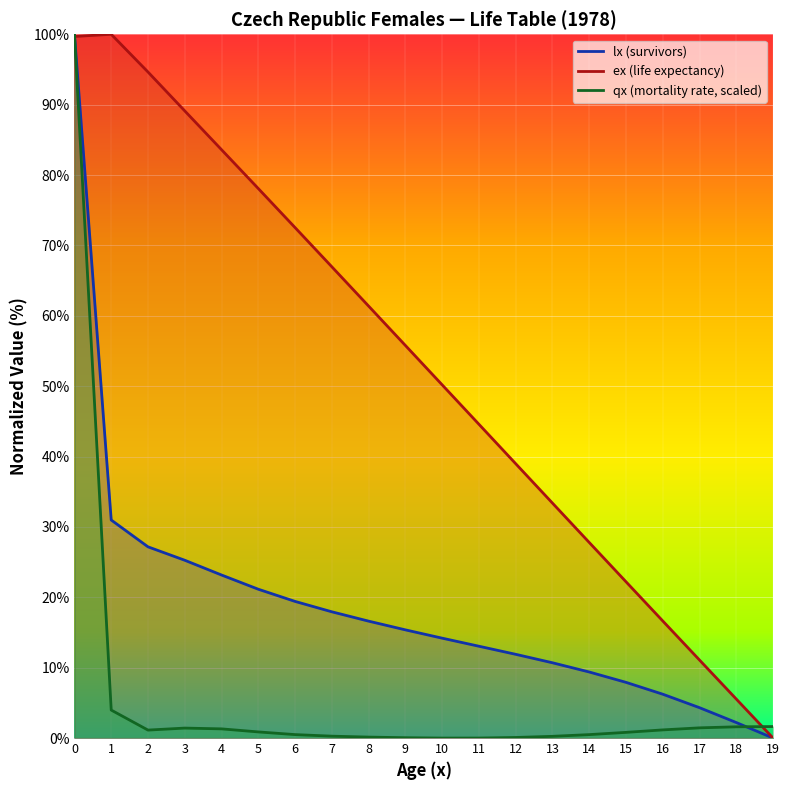

Rank the series by their average value, from lowest to highest.

qx_scaled, lx, ex